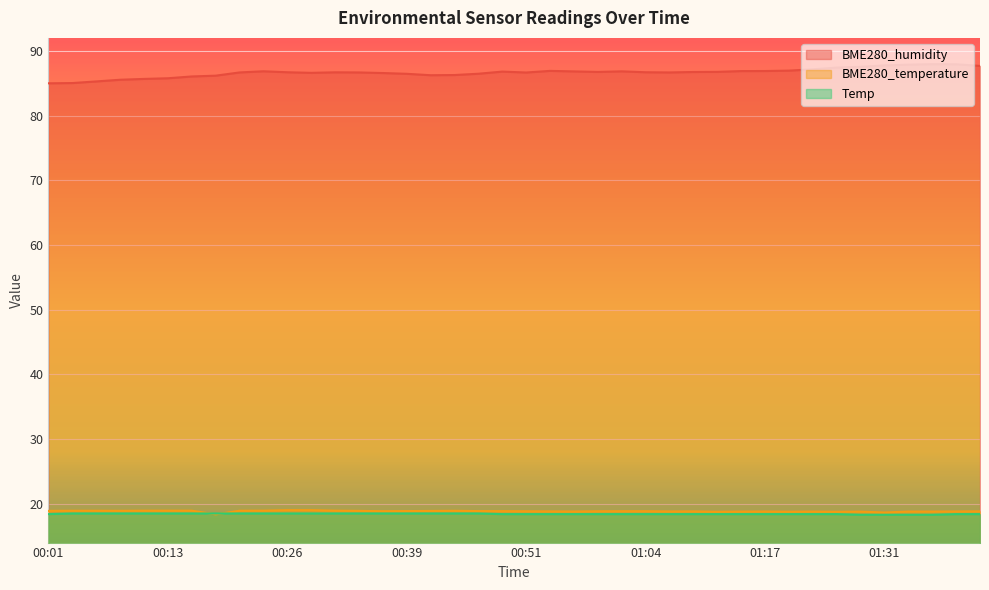

Where is the first local minimum for BME280_temperature?

00:08